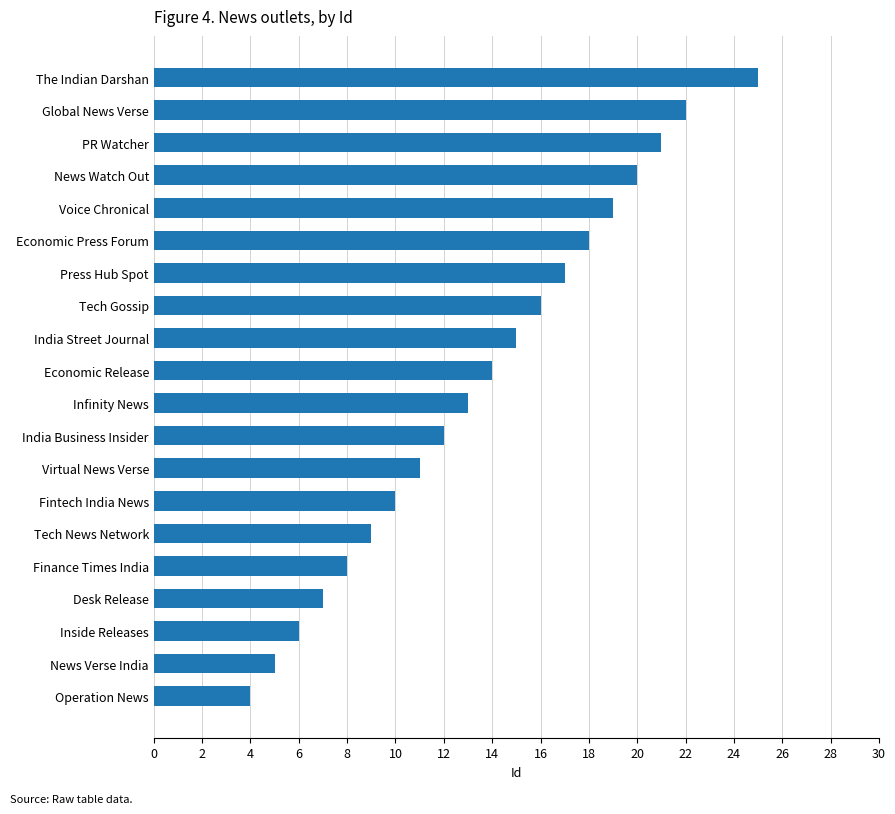

Rank the categories by value from highest to lowest.

The Indian Darshan, Global News Verse, PR Watcher, News Watch Out, Voice Chronical, Economic Press Forum, Press Hub Spot, Tech Gossip, India Street Journal, Economic Release, Infinity News, India Business Insider, Virtual News Verse, Fintech India News, Tech News Network, Finance Times India, Desk Release, Inside Releases, News Verse India, Operation News